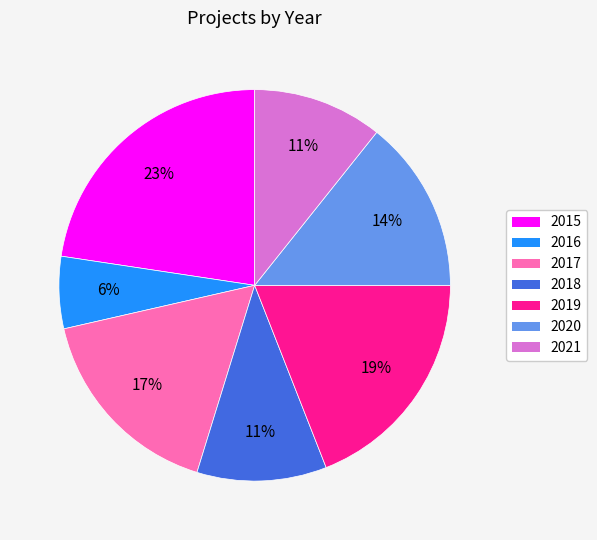

To the nearest percent, what is the difference between the largest and smallest slice percentages?

17%